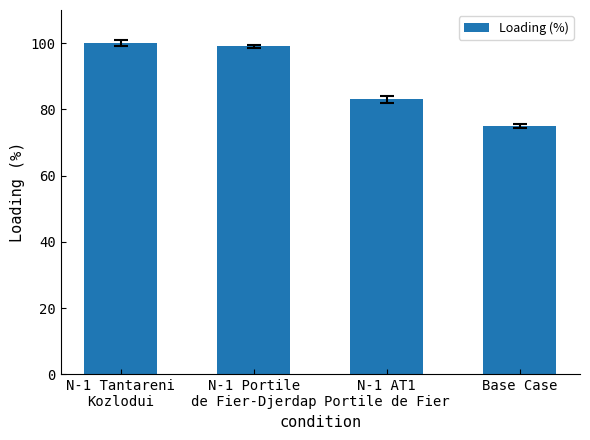

What is the change in value from N-1 Portile
de Fier-Djerdap to N-1 AT1
Portile de Fier?

-16